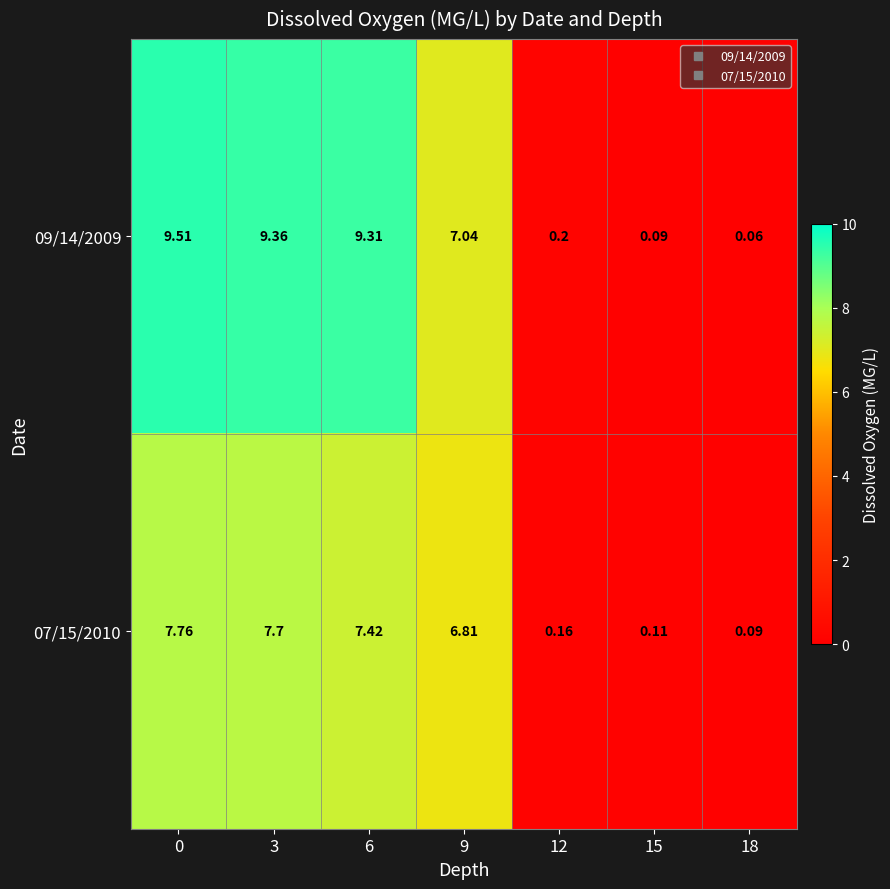

Is the value of 07/15/2010 at 12 greater than the value of 09/14/2009 at 3?

No